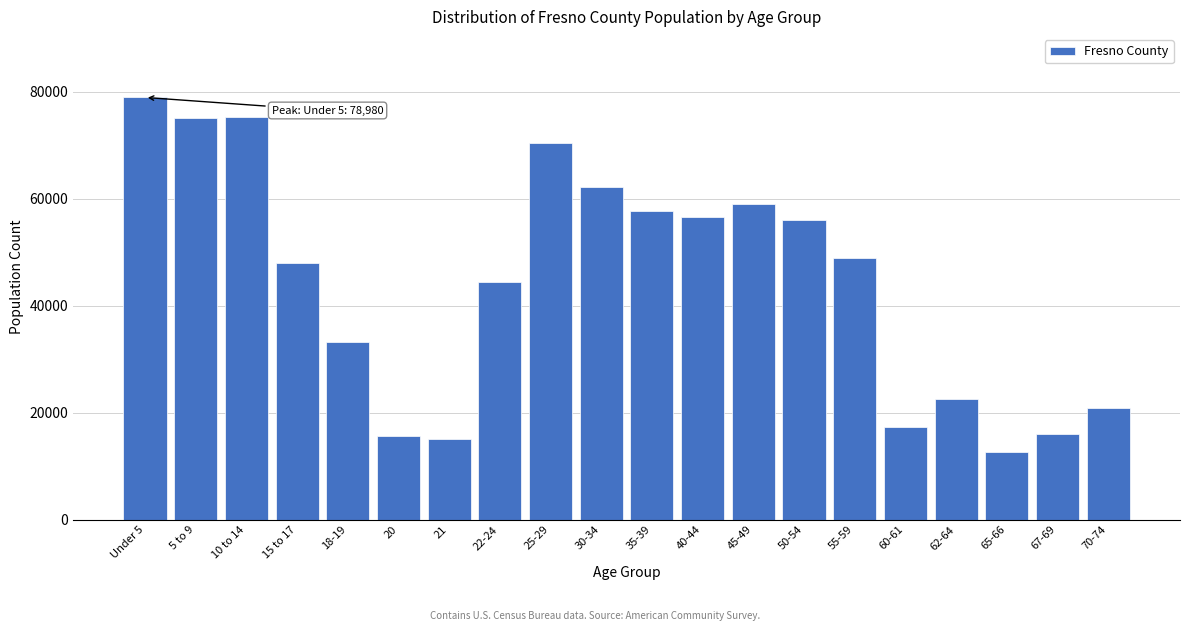

What is the difference between the maximum and minimum values?

66418